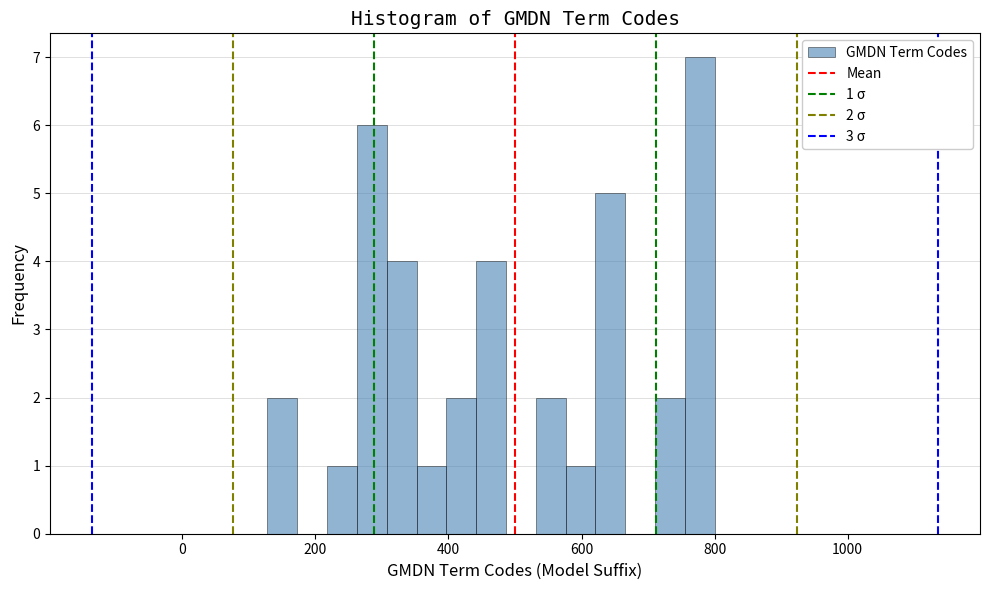

Read against the x-axis, roughly where is the centre of the tallest bar?

780